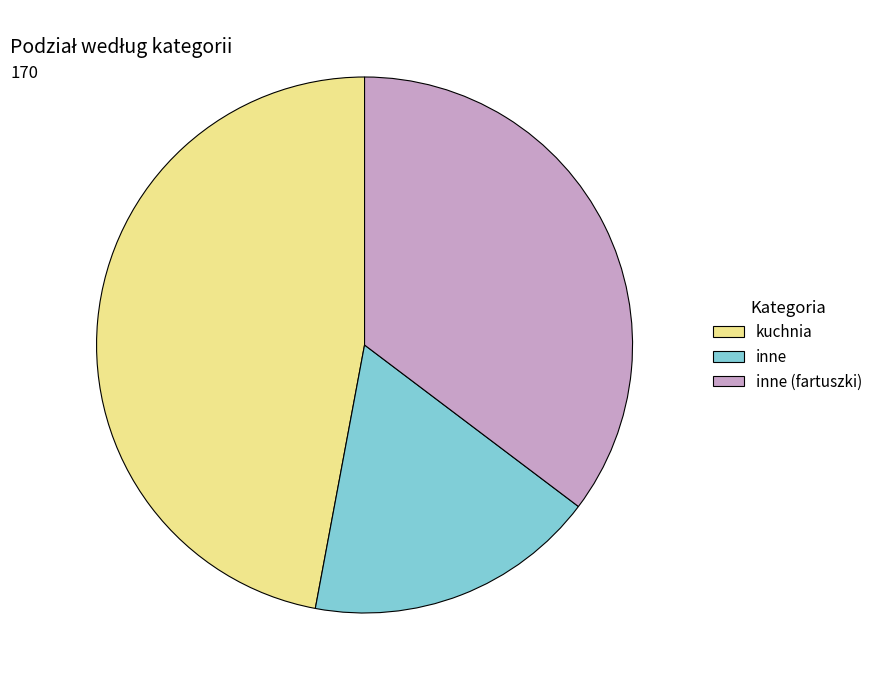

Combined, do inne and inne (fartuszki) account for over 50%?

Yes